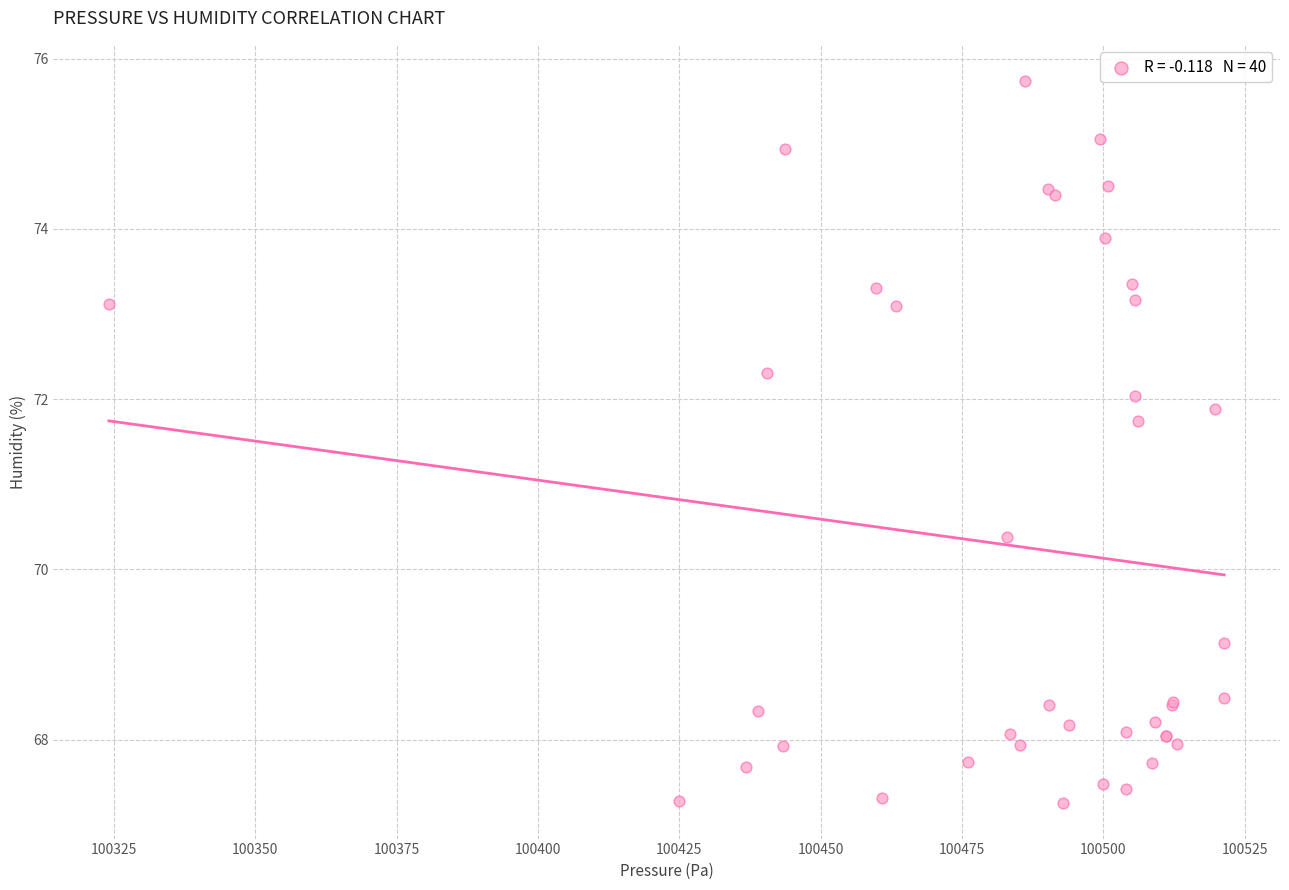

What Y value in the scatter plot is closest to 71?

70.4